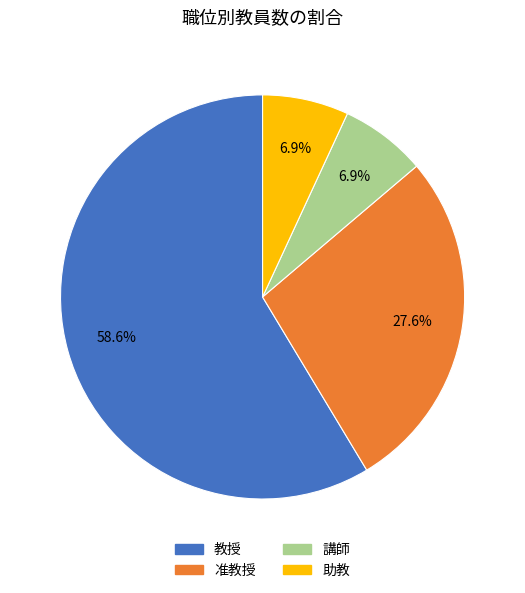

Which slice represents more than half of the pie?

教授